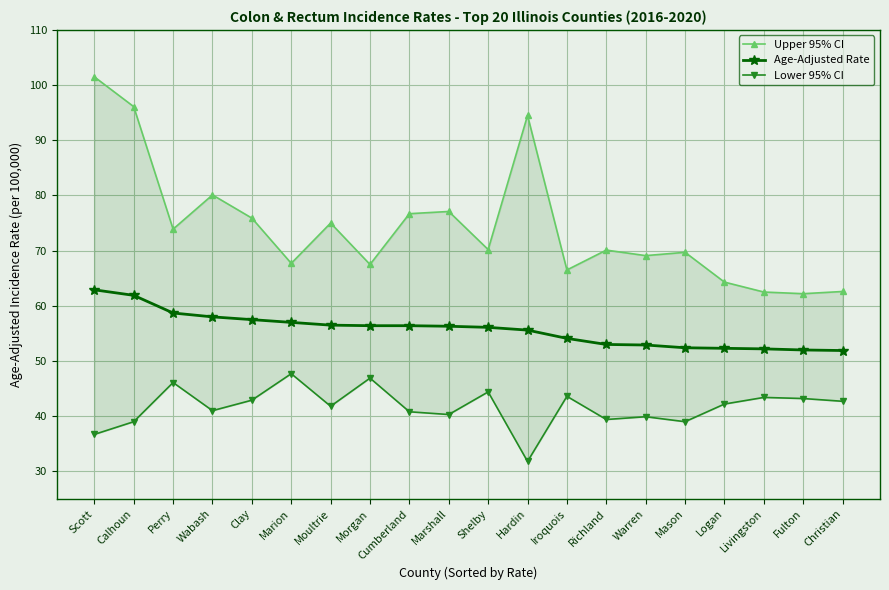

Rank the series at Marshall from highest to lowest value.

Upper 95% CI, Age-Adjusted Rate, Lower 95% CI